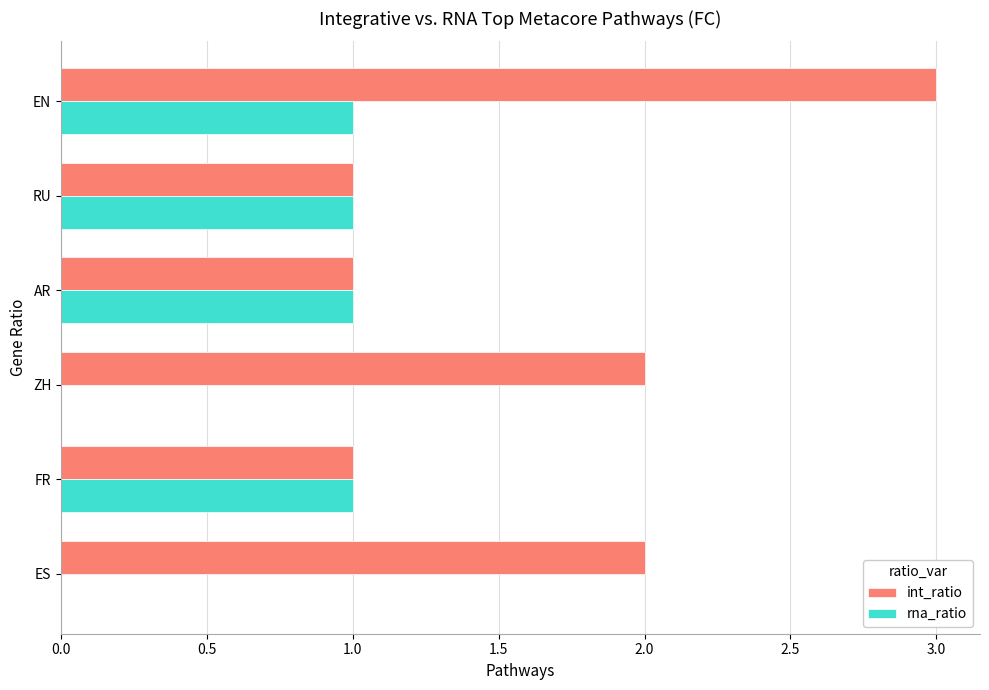

True or false: int_ratio has a value of 2 at ZH.

True